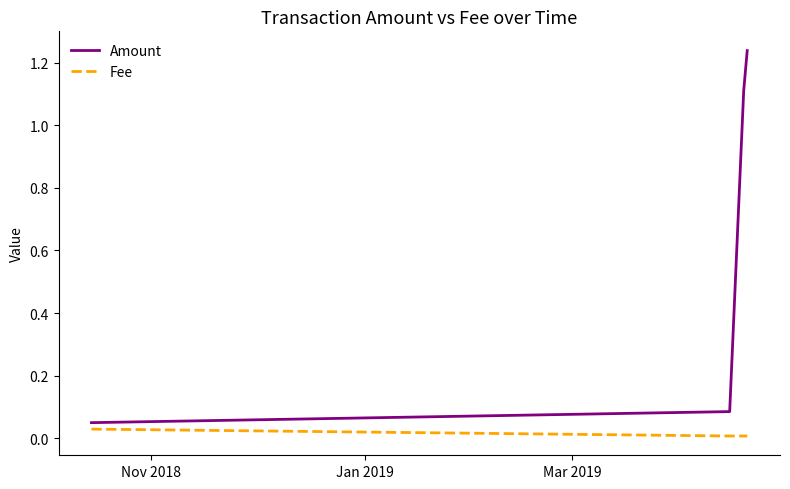

Which series has the largest total across all categories?

Amount